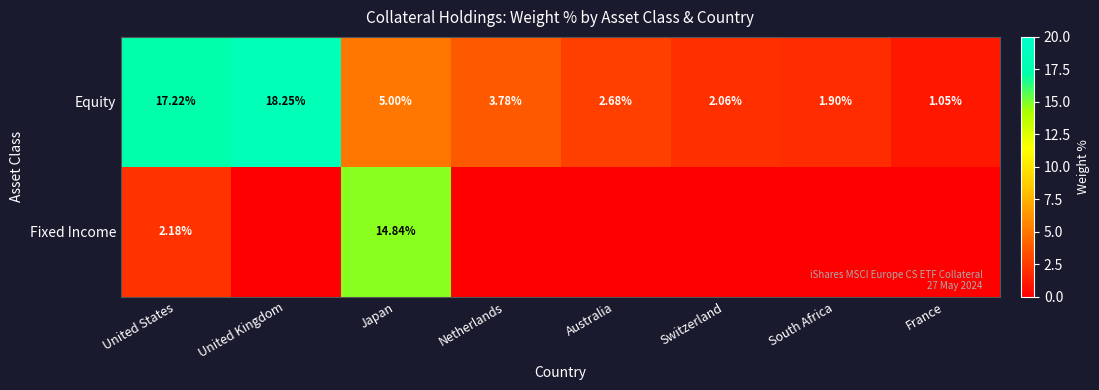

How many series are shown in this chart?

2